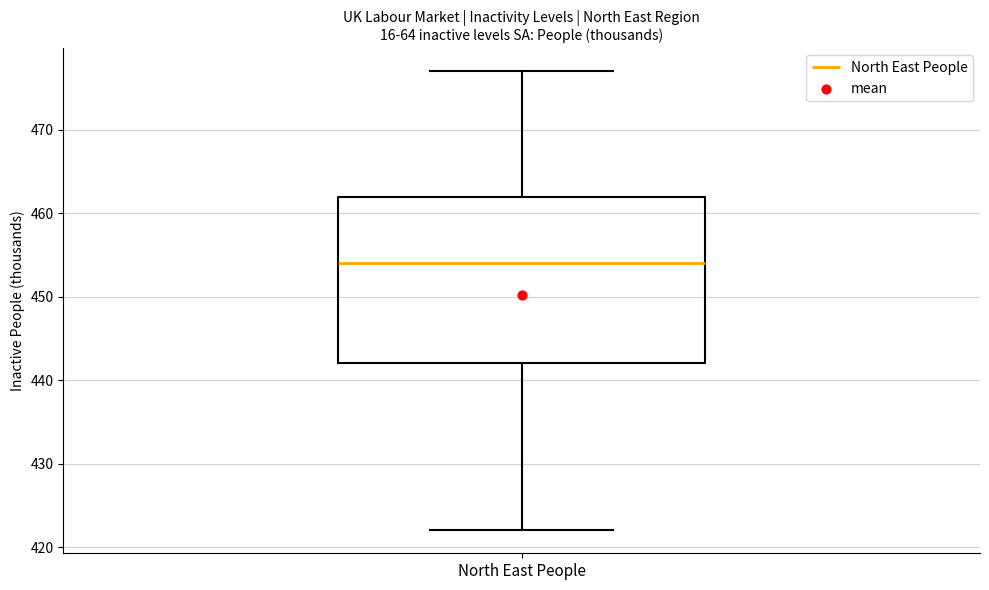

Where does the median line of the box for North East People sit on the y-axis? The values are not printed on the chart, so give them approximately, as read against the axis.

454